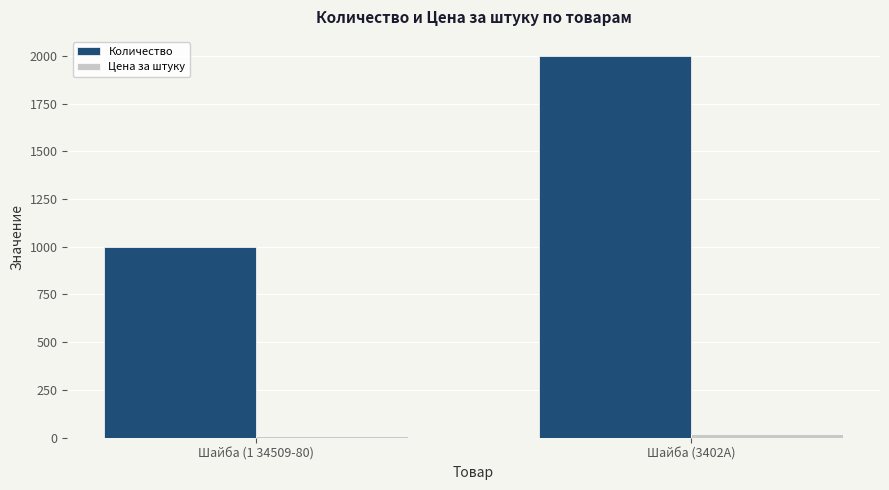

What is the difference between the highest and lowest values at Шайба (1 34509-80)?

990